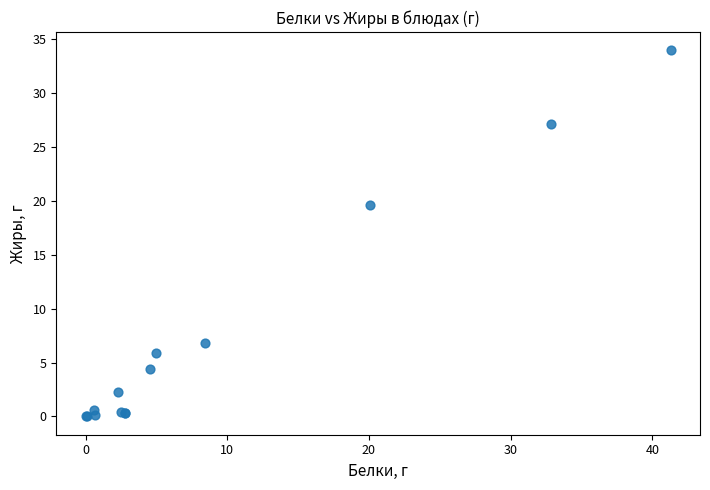

What Y value in the scatter plot is closest to 16?

19.6